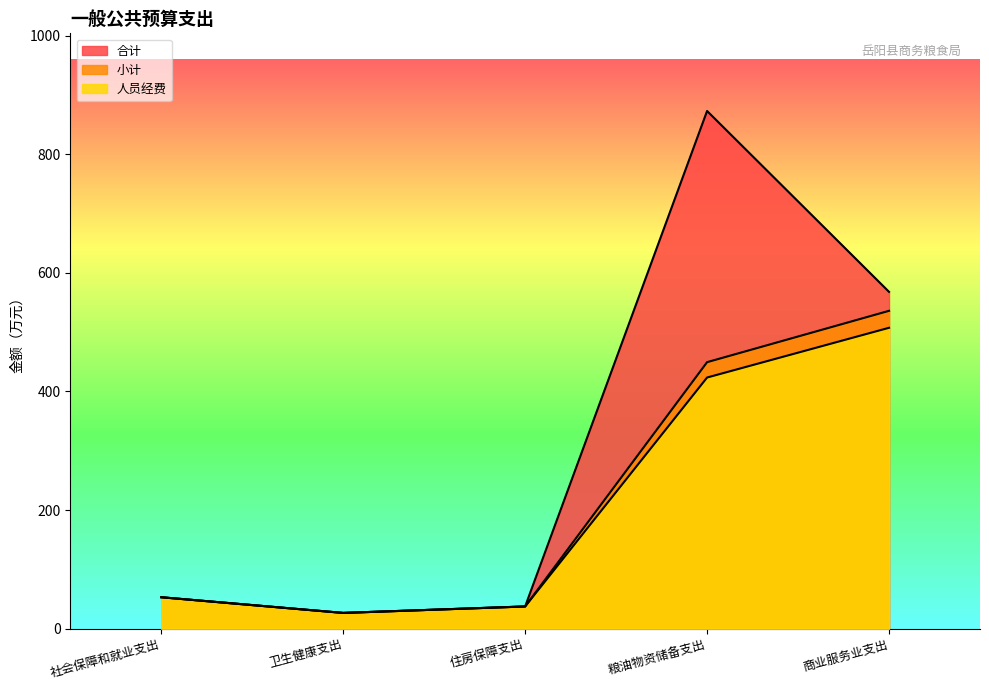

Rank the series by their maximum value, from lowest to highest.

人员经费, 小计, 合计